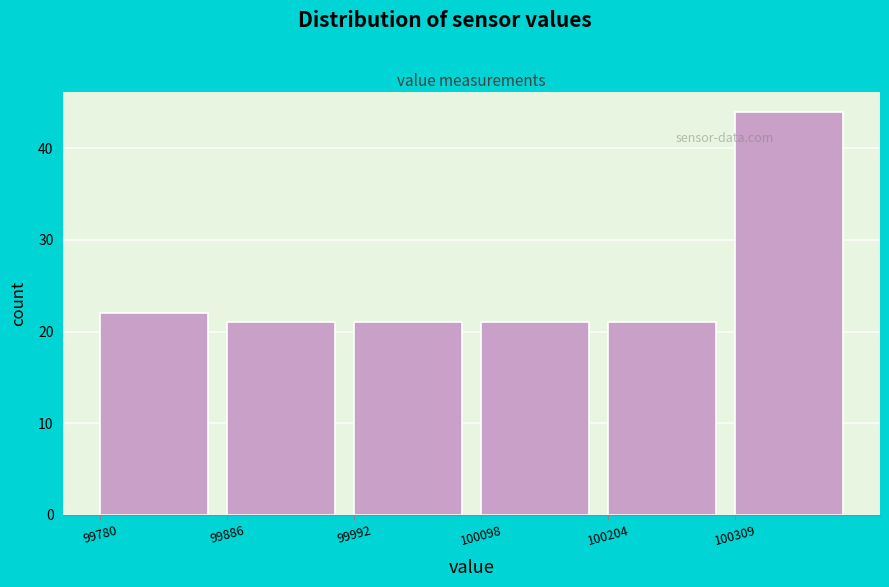

Over which range of the x-axis is the bar tallest?

100300 to 100420